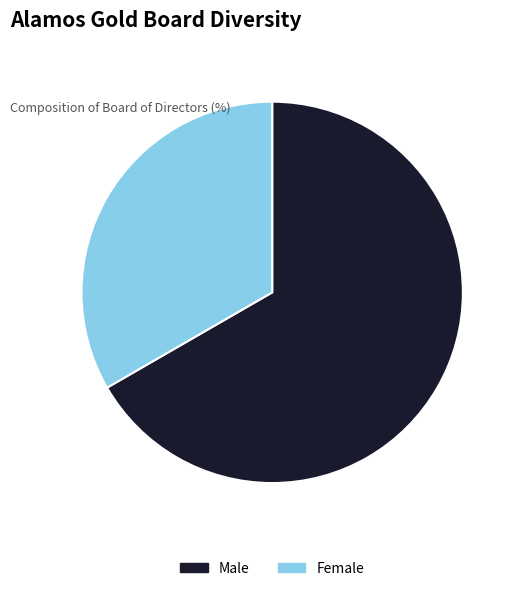

How many slices are in this pie chart?

2